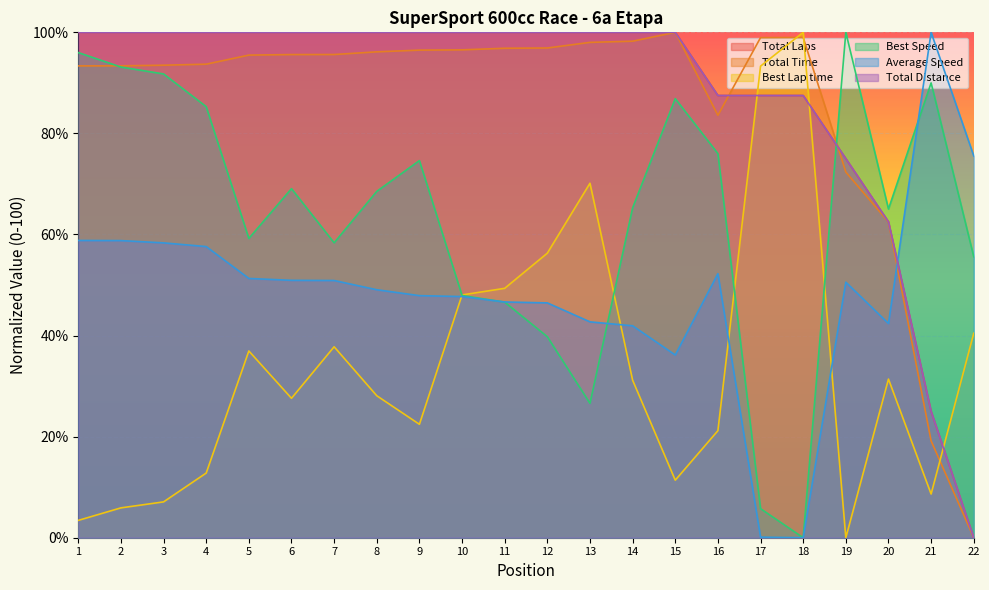

How many values in the Average Speed series exceed 50?

11